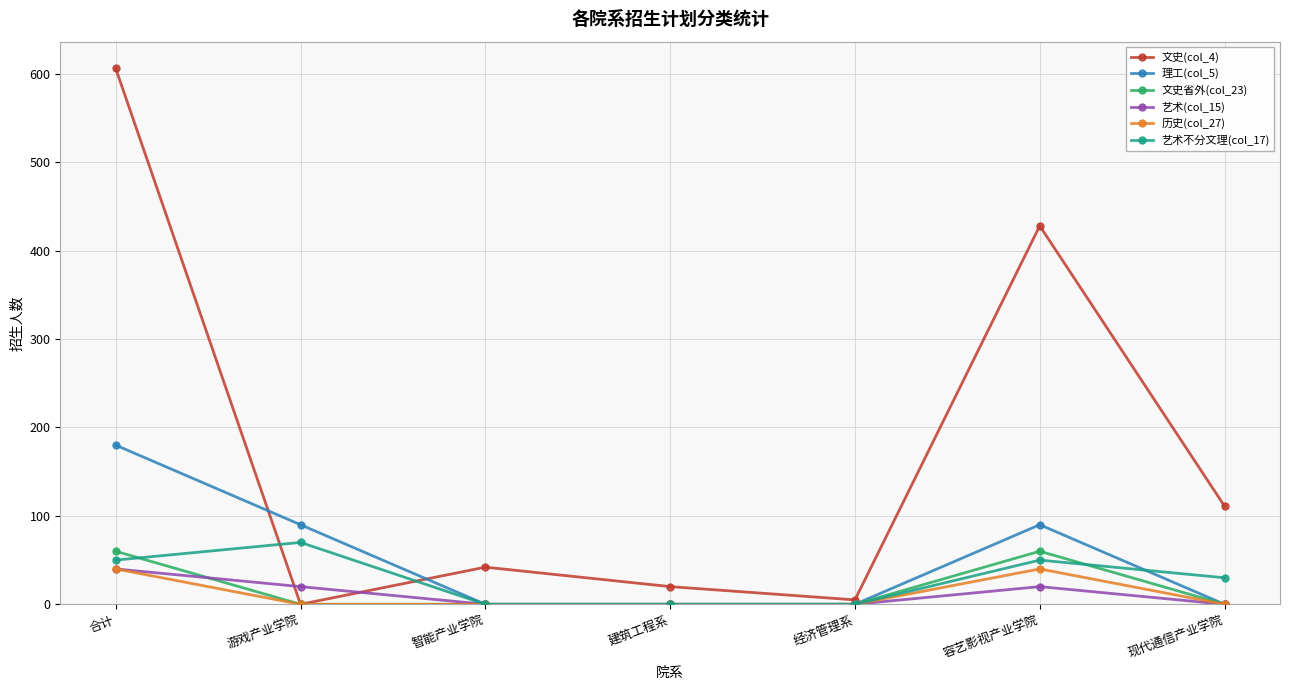

At which label does 理工(col_5) reach its peak?

合计